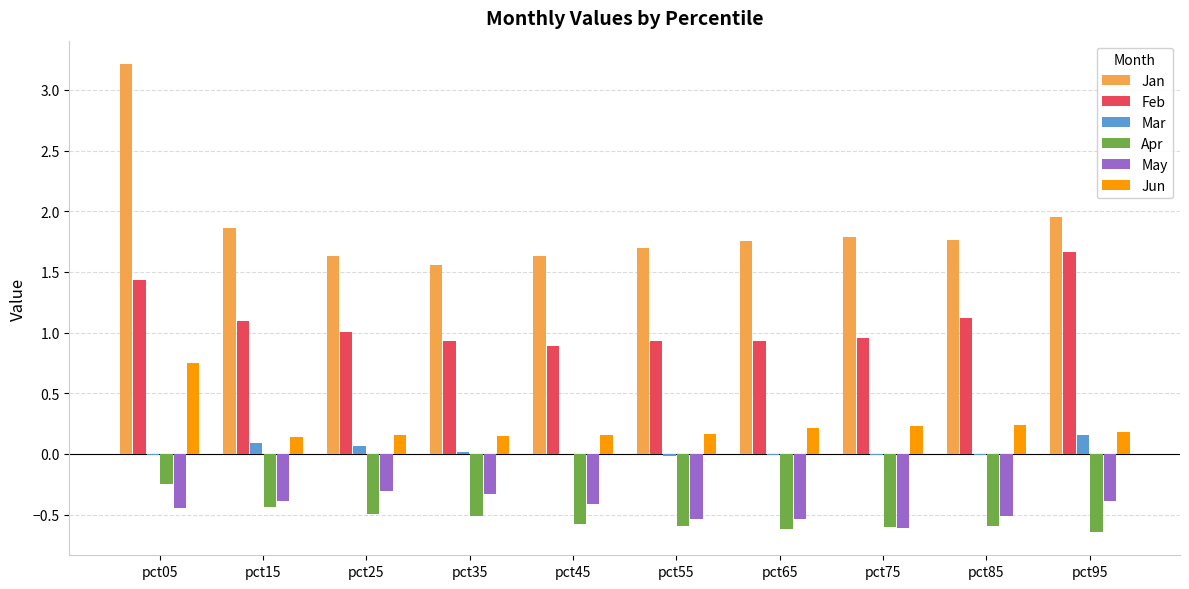

Which series has the largest total across all categories?

Jan